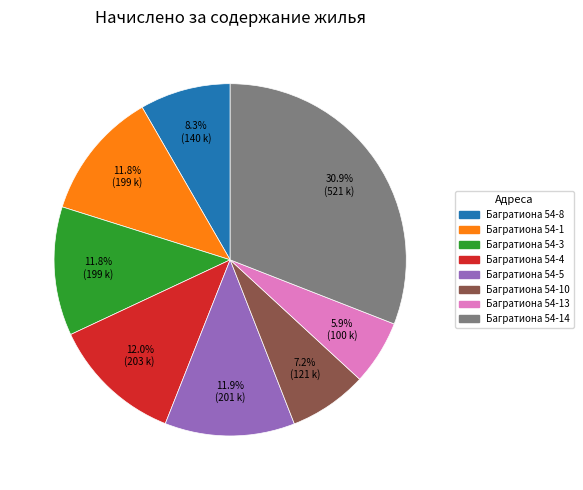

Does any single category account for the majority?

No